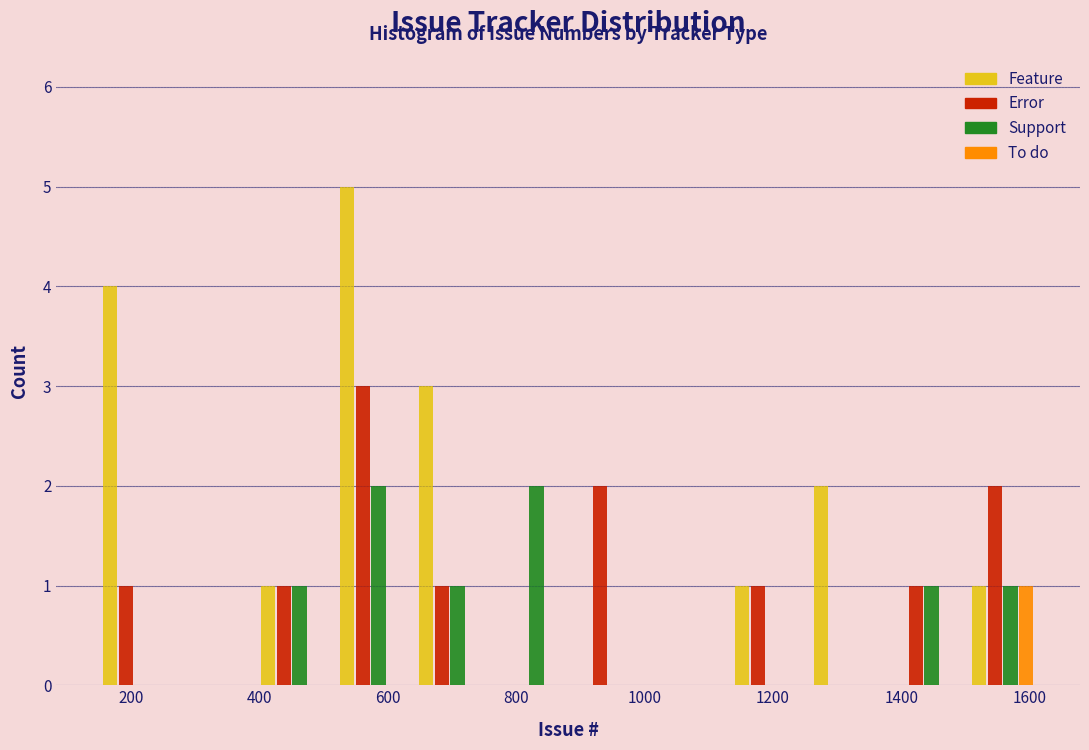

Reading left to right, transcribe this chart: for each range on the x-axis, give the height of each series' bar. Neither the bar edges nor the heights are printed on the chart, so give them approximately, as read against the axes.

140 to 260: Feature=4	Error=1	Support=0	To do=0
260 to 380: Feature=0	Error=0	Support=0	To do=0
380 to 520: Feature=1	Error=1	Support=1	To do=0
520 to 640: Feature=5	Error=3	Support=2	To do=0
640 to 760: Feature=3	Error=1	Support=1	To do=0
760 to 880: Feature=0	Error=0	Support=2	To do=0
880 to 1000: Feature=0	Error=2	Support=0	To do=0
1000 to 1120: Feature=0	Error=0	Support=0	To do=0
1120 to 1260: Feature=1	Error=1	Support=0	To do=0
1260 to 1380: Feature=2	Error=0	Support=0	To do=0
1380 to 1500: Feature=0	Error=1	Support=1	To do=0
1500 to 1620: Feature=1	Error=2	Support=1	To do=1